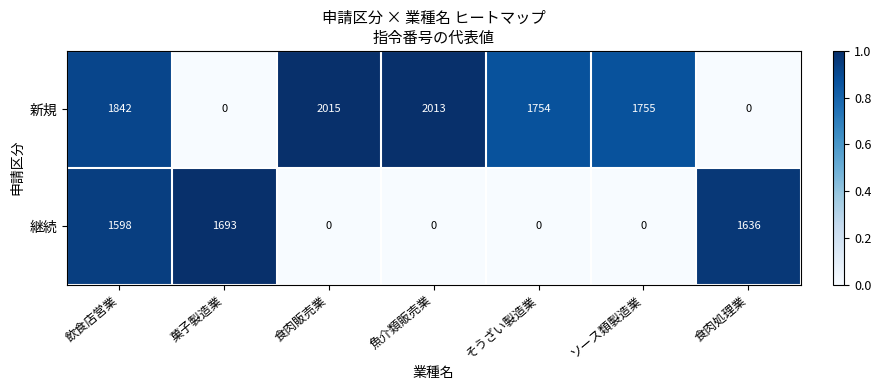

The 新規 series shows 1123 at 菓子製造業. True or false?

False